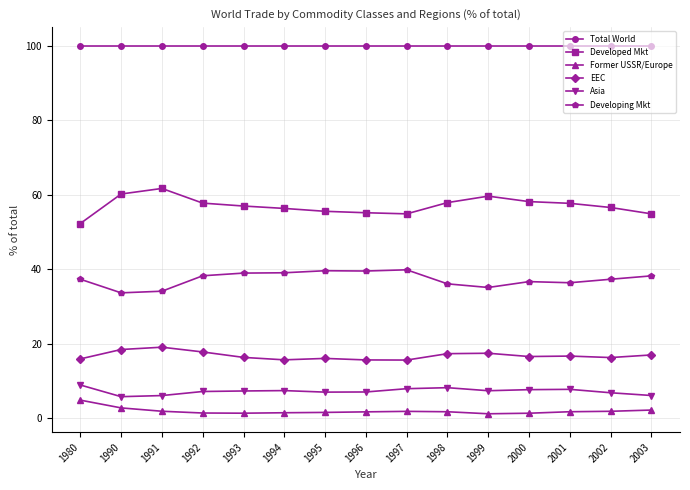

Does the chart display data point markers on the line(s)?

Yes